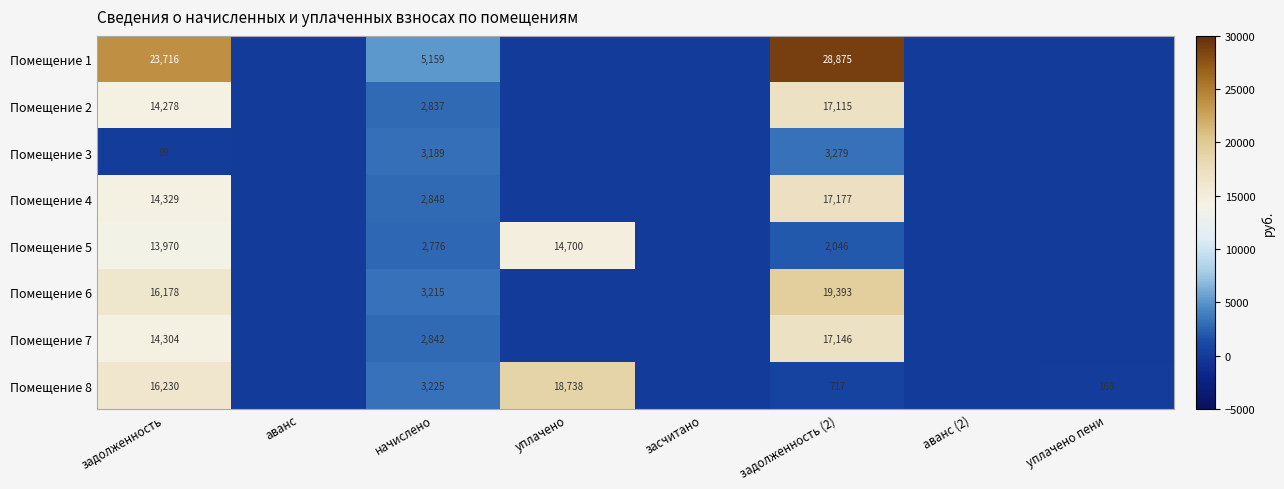

Is it true that Помещение 1 equals 37678 at задолженность (2)?

False